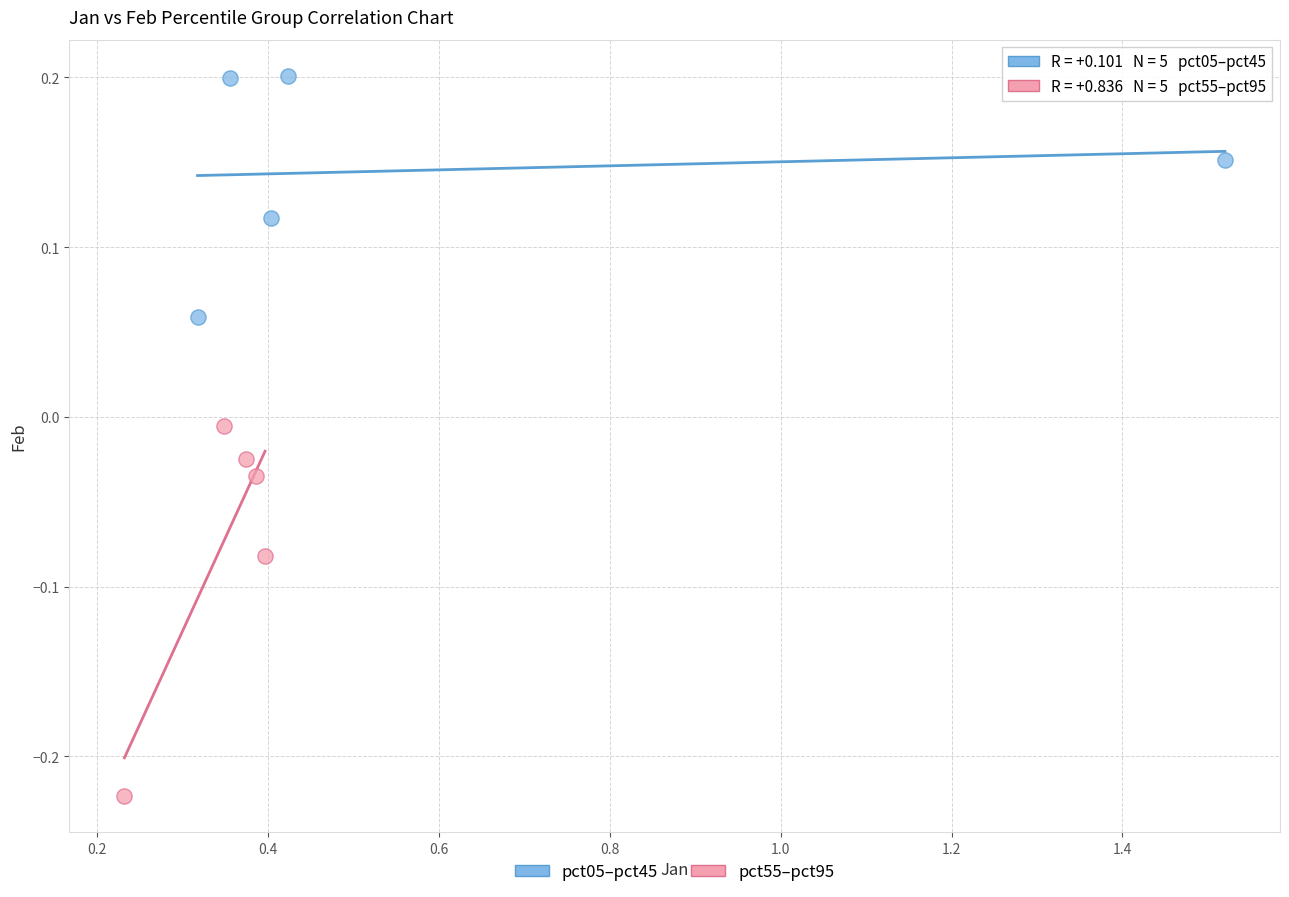

What are all the series names shown in the legend?

pct05–pct45, pct55–pct95